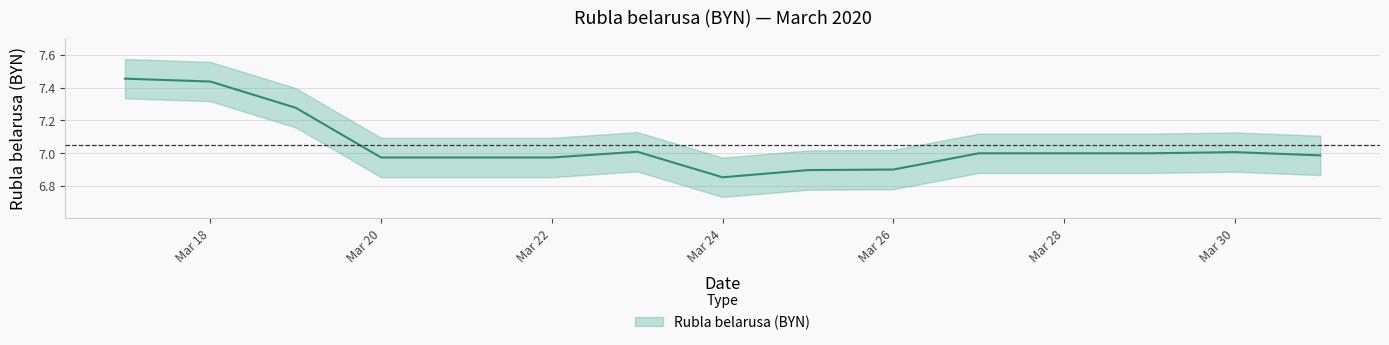

How many interior local peaks (higher than both neighbors) does the data have?

2